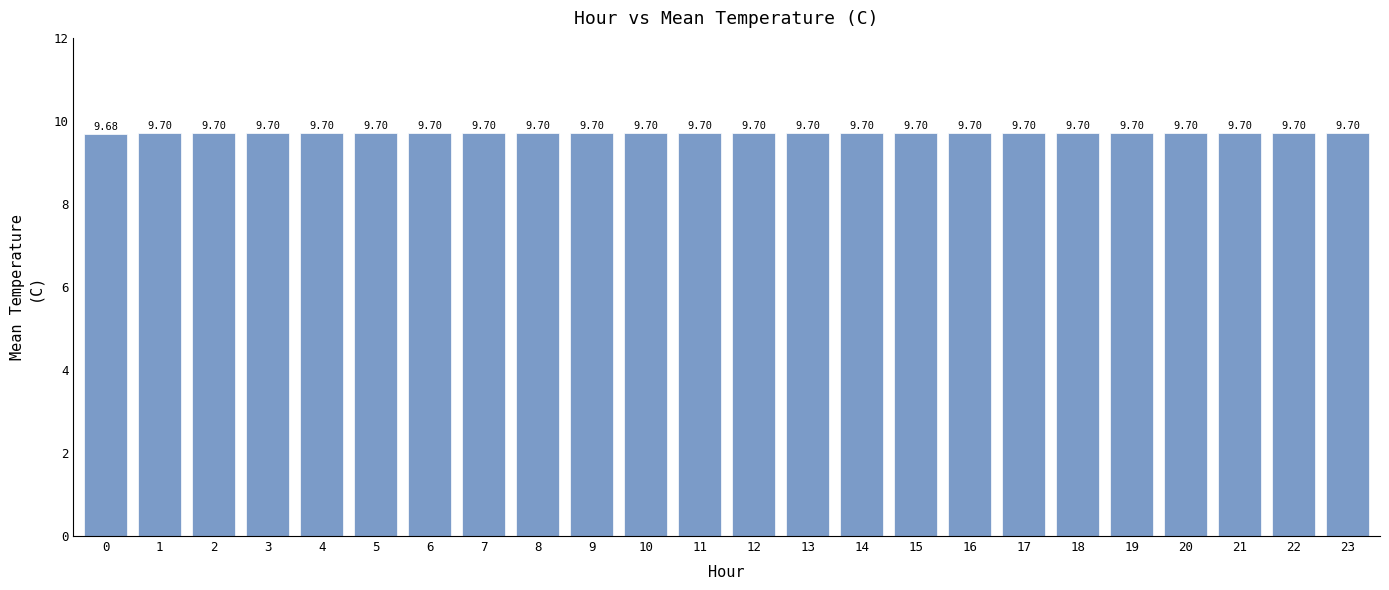

Reading left to right, transcribe all the data shown in this chart.

0=9.7	1=9.7	2=9.7	3=9.7	4=9.7	5=9.7	6=9.7	7=9.7	8=9.7	9=9.7	10=9.7	11=9.7	12=9.7	13=9.7	14=9.7	15=9.7	16=9.7	17=9.7	18=9.7	19=9.7	20=9.7	21=9.7	22=9.7	23=9.7